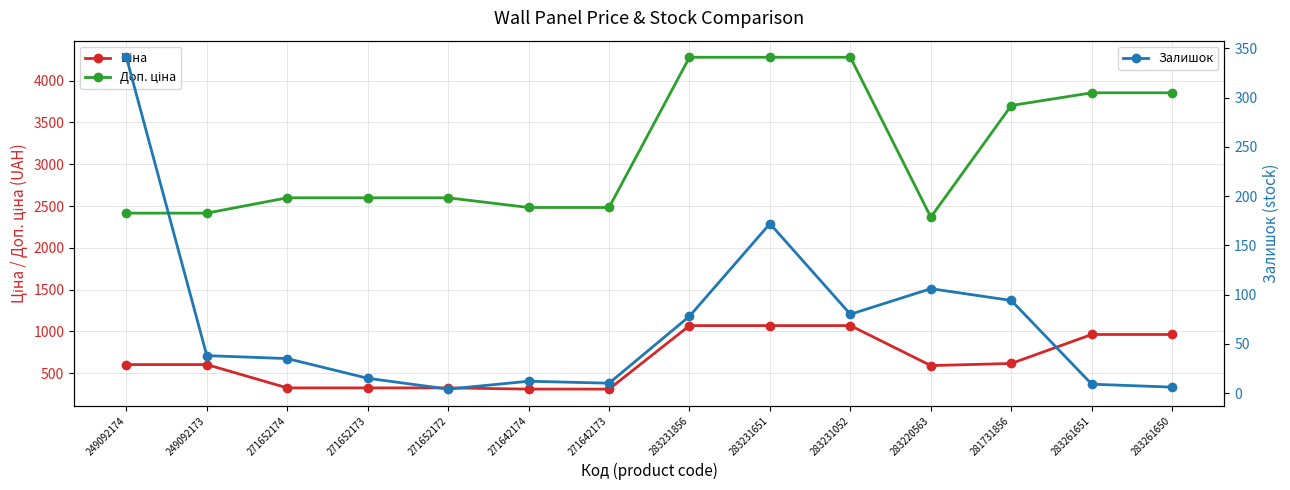

True or false: Ціна and Доп. ціна cross at least once.

False